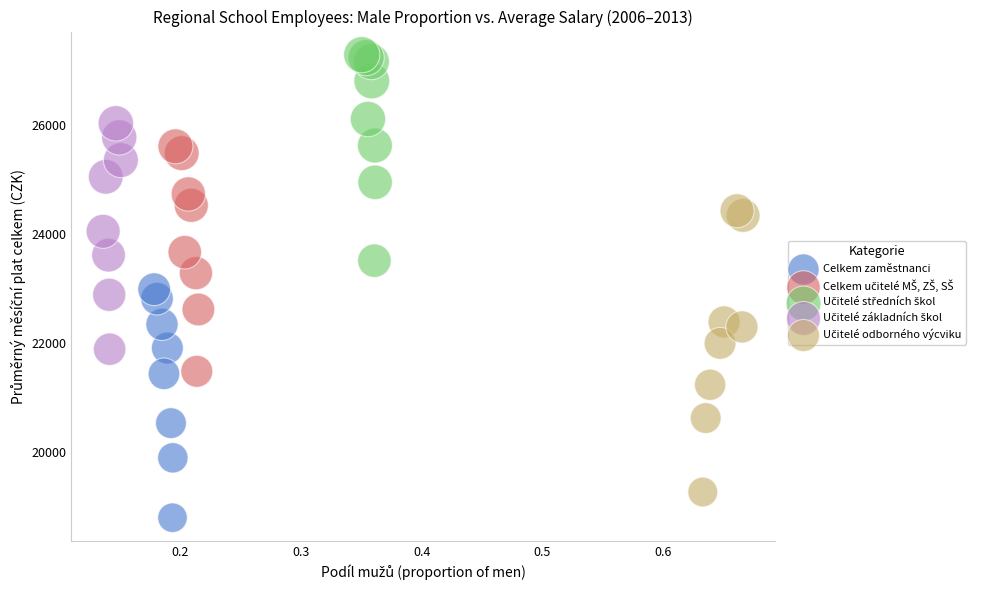

Which series contains the lowest Y value?

Celkem zaměstnanci